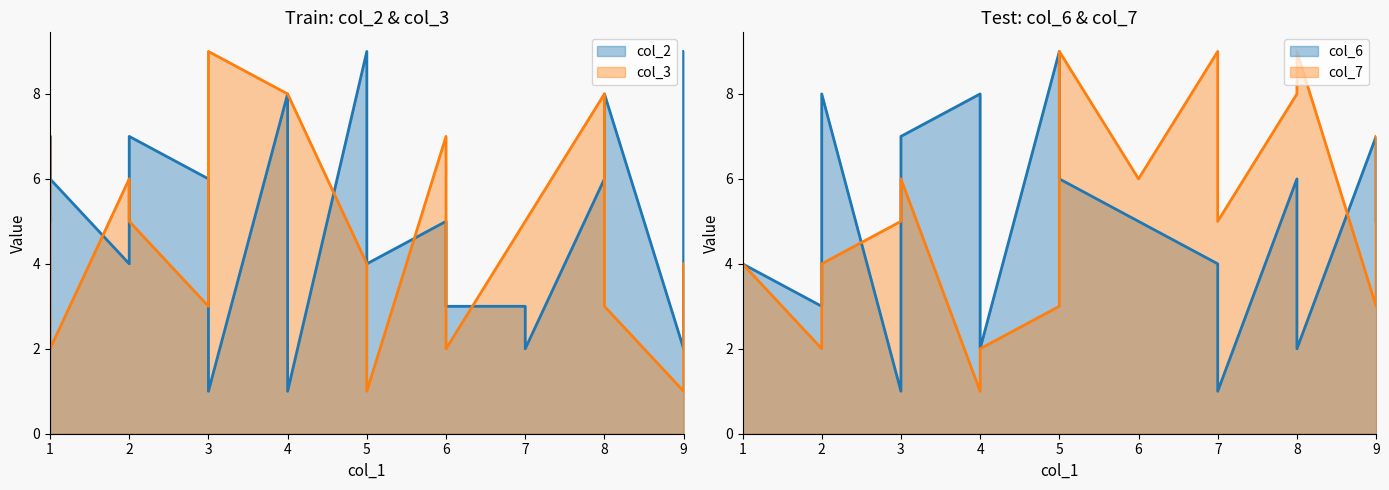

How many data points does each series have?

19